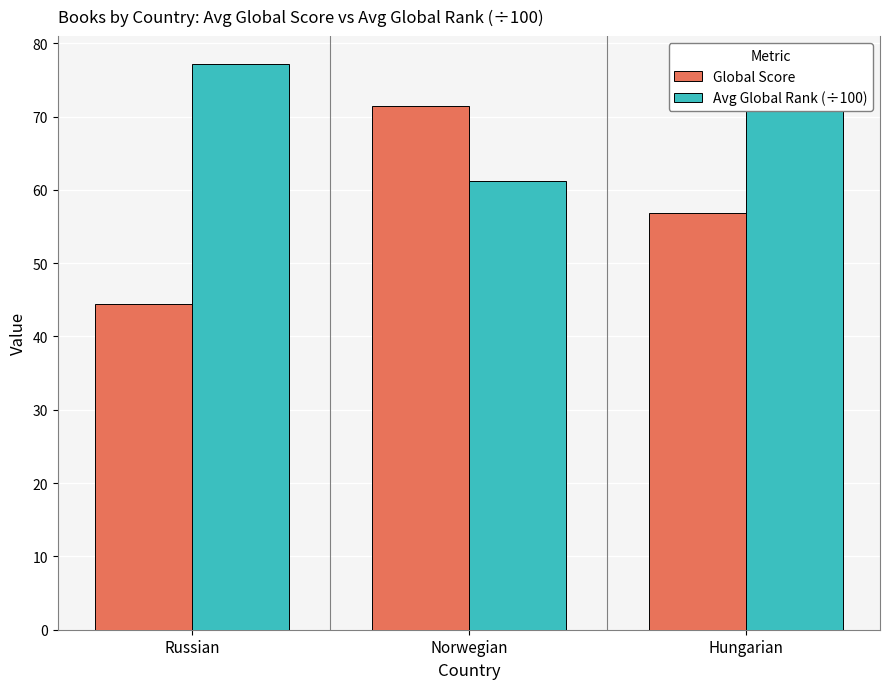

Rank the categories by Global Score value from lowest to highest.

Russian, Hungarian, Norwegian